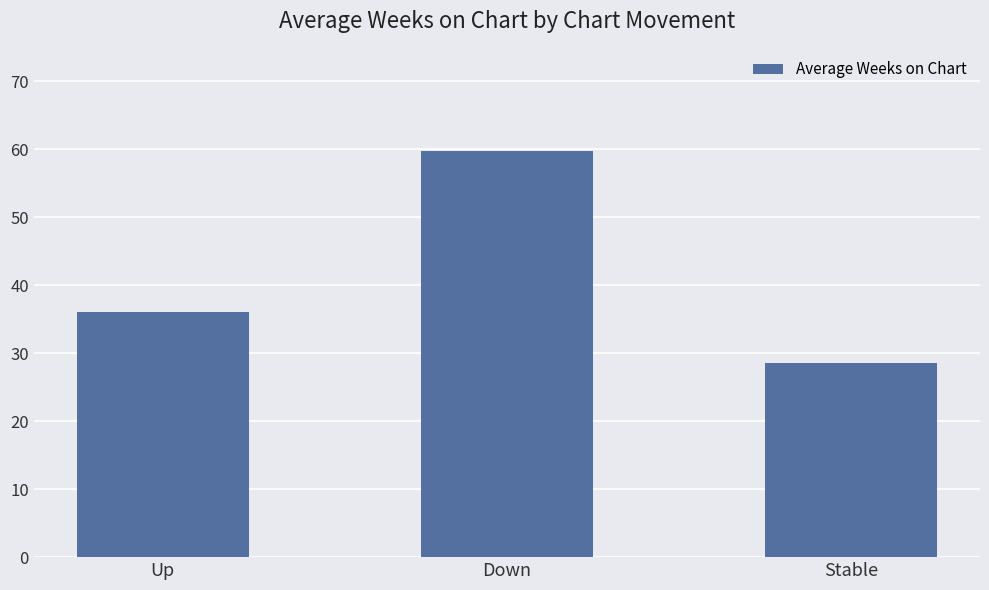

Which label corresponds to the largest value in the chart?

Down